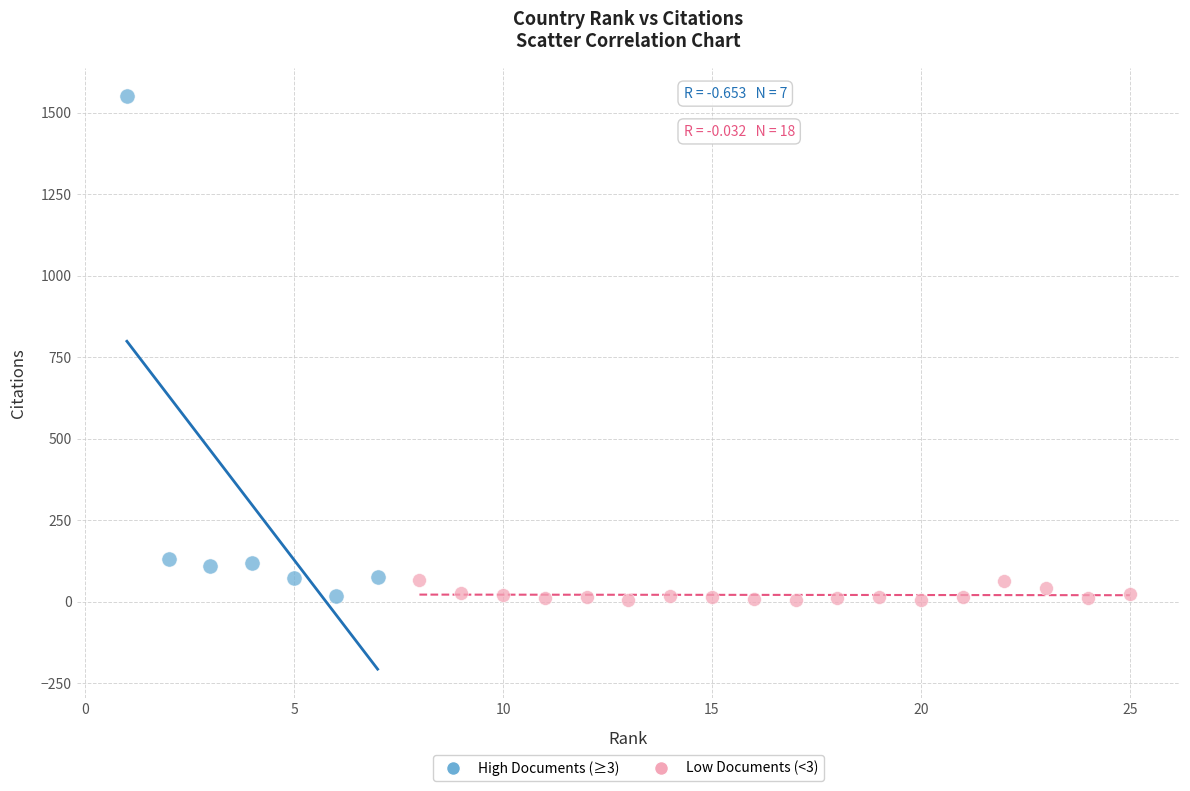

Which series has the widest spread of Y values?

High Documents (≥3)